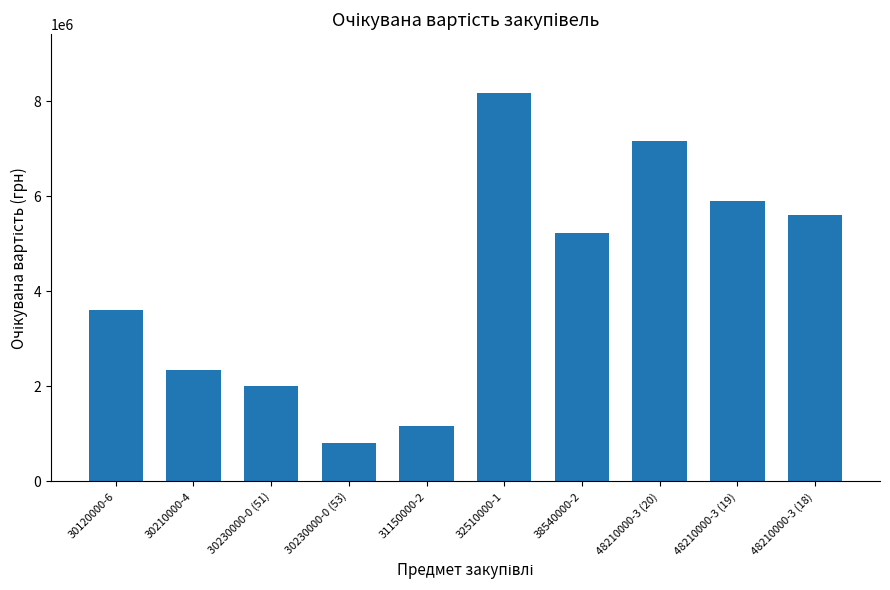

List the labels in order of value, smallest first.

30230000-0 (53), 31150000-2, 30230000-0 (51), 30210000-4, 30120000-6, 38540000-2, 48210000-3 (18), 48210000-3 (19), 48210000-3 (20), 32510000-1